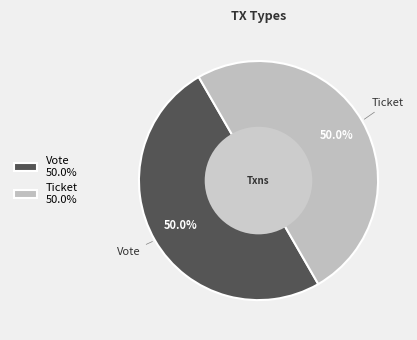

Approximately how many times larger is the value at Ticket compared to Vote?

1.0